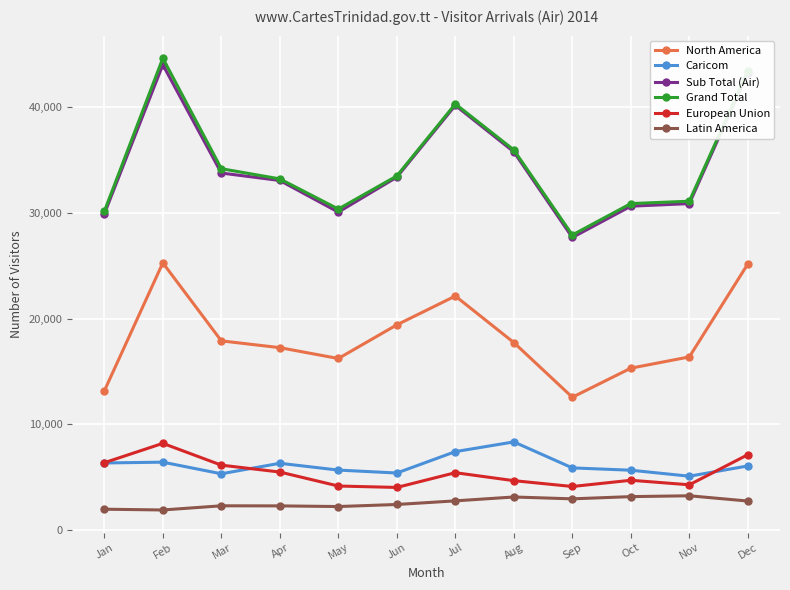

What is the difference between the maximum and minimum values in the European Union series?

4170